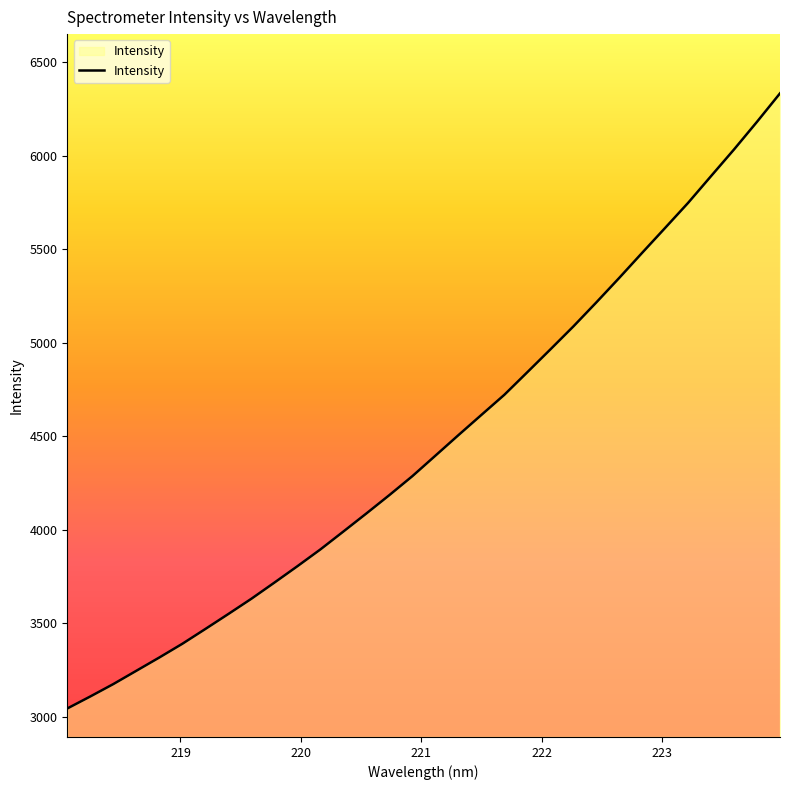

What is the difference between the maximum and minimum values?

3288.6